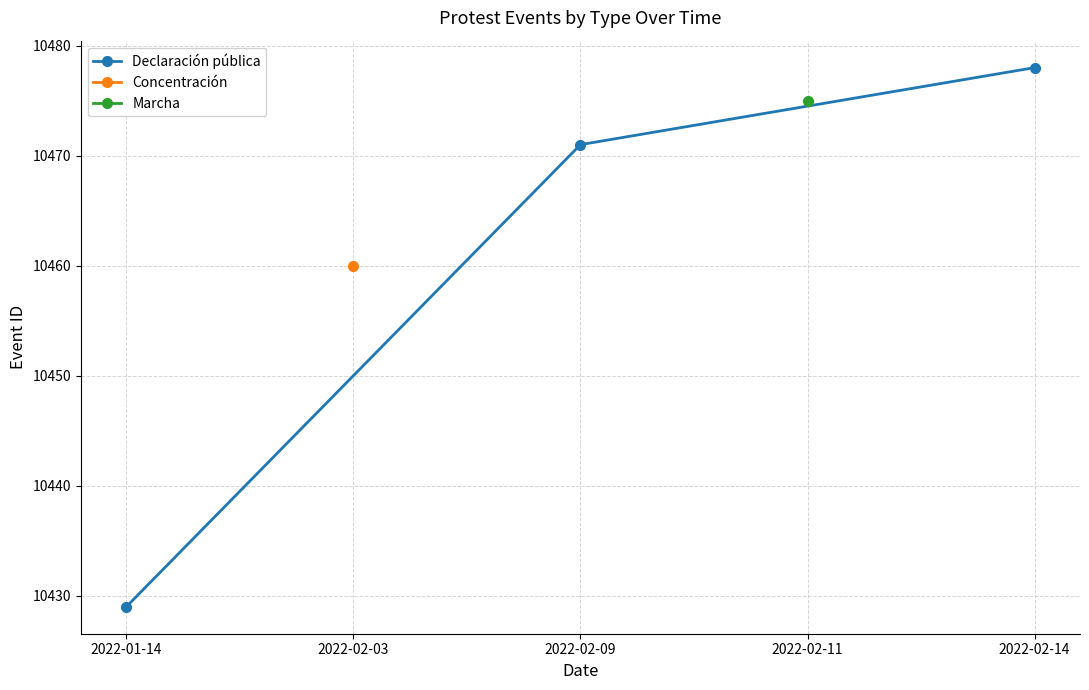

Rank the categories by Declaración pública value from highest to lowest.

2022-02-14, 2022-02-09, 2022-01-14